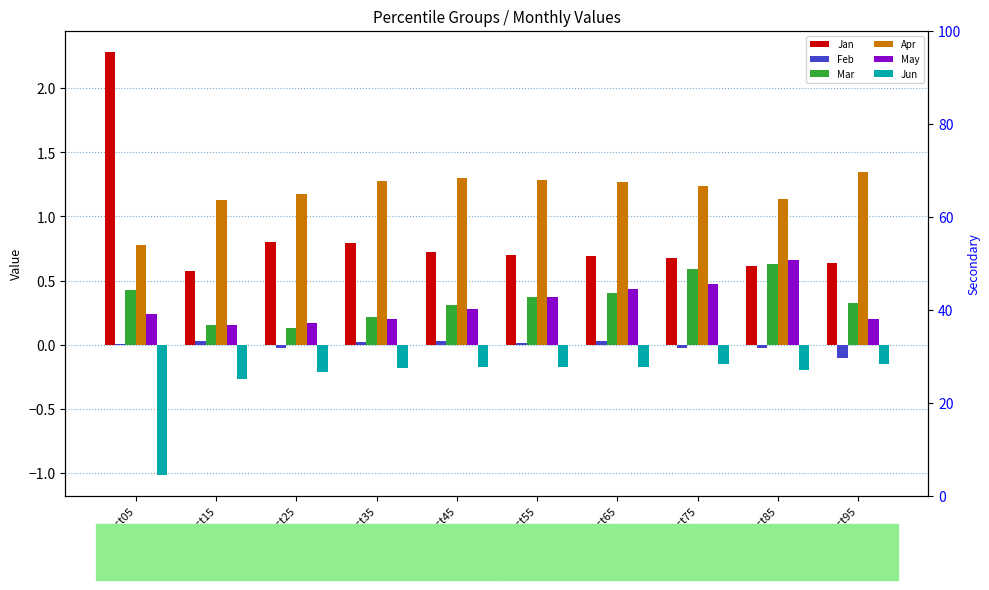

Where is Jan nearest to the value 1?

pct25